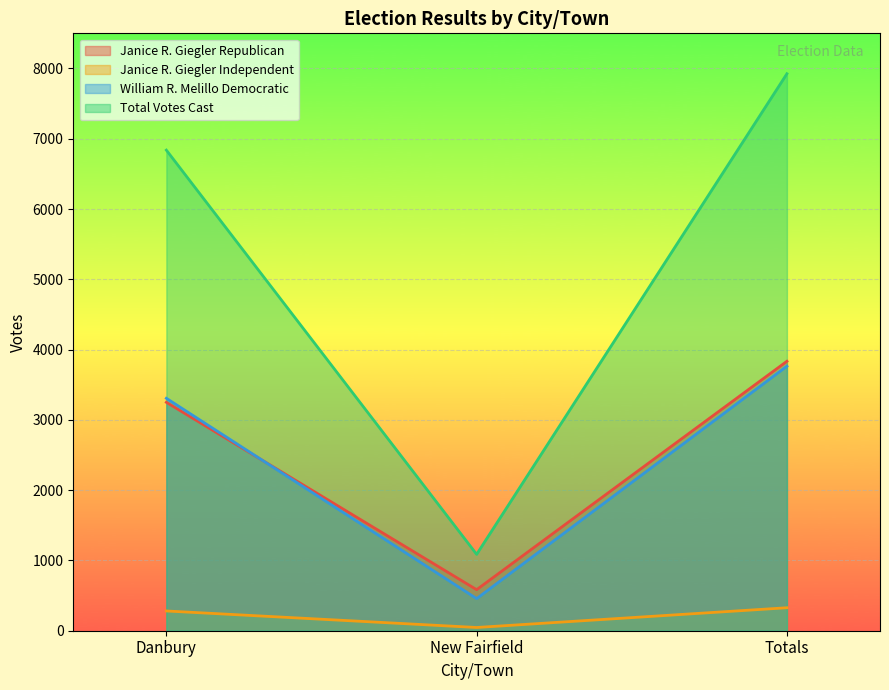

Reading left to right, what are all the values shown in this chart?

Janice R. Giegler Republican: Danbury=3250	New Fairfield=584	Totals=3834
Janice R. Giegler Independent: Danbury=281	New Fairfield=46	Totals=327
William R. Melillo Democratic: Danbury=3307	New Fairfield=457	Totals=3764
Total Votes Cast: Danbury=6838	New Fairfield=1087	Totals=7925